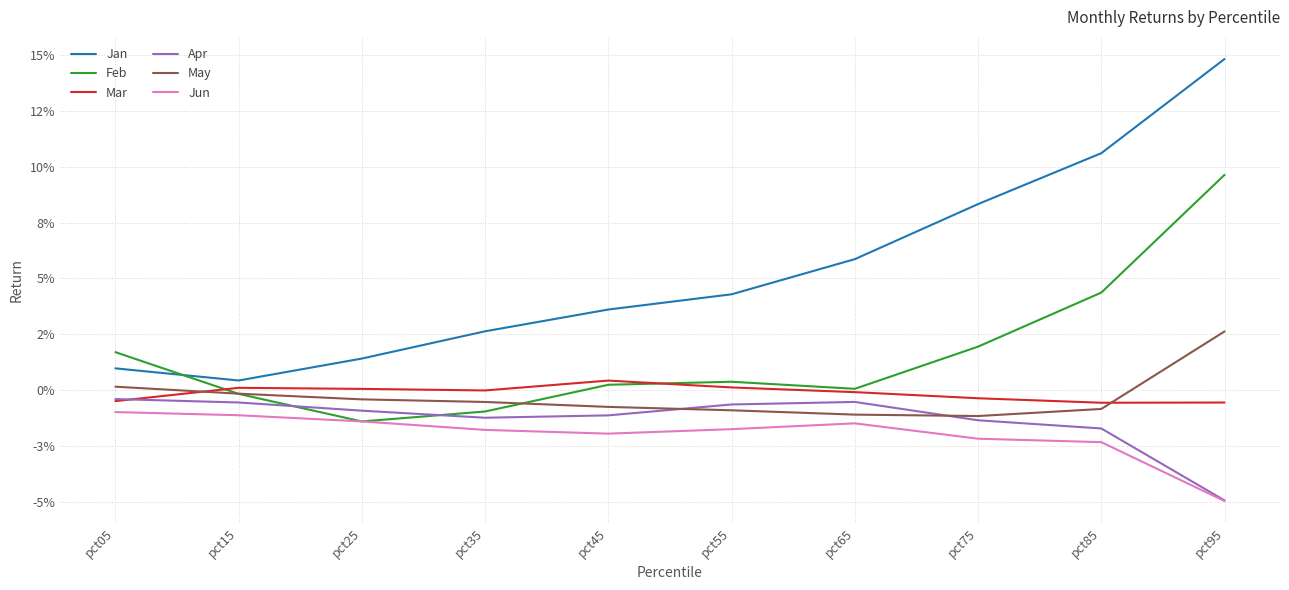

How many interior local valleys does the Mar series have?

2